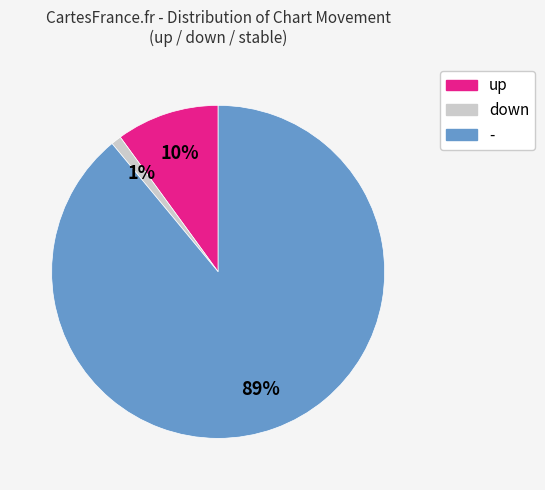

What is the majority slice?

-